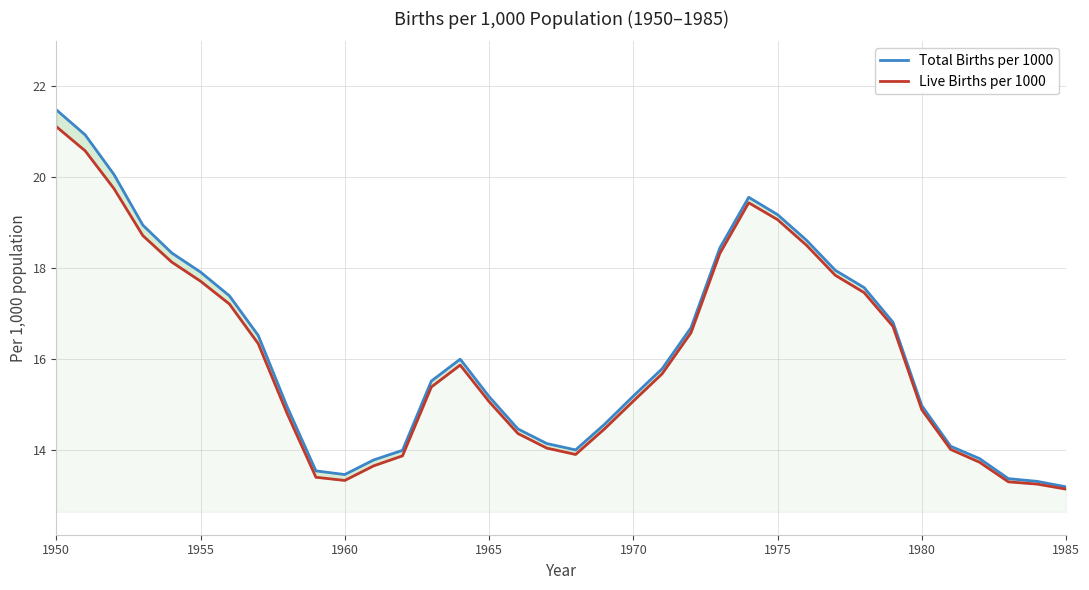

True or false: Live Births per 1000 has more than 0 points higher than both neighbors.

True